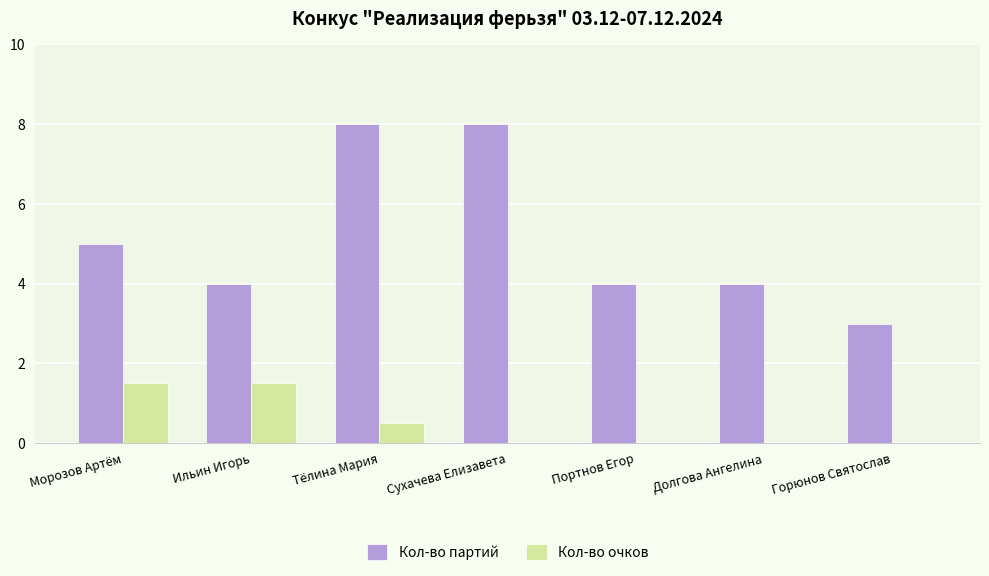

What is the total value across all series at Морозов Артём?

6.5